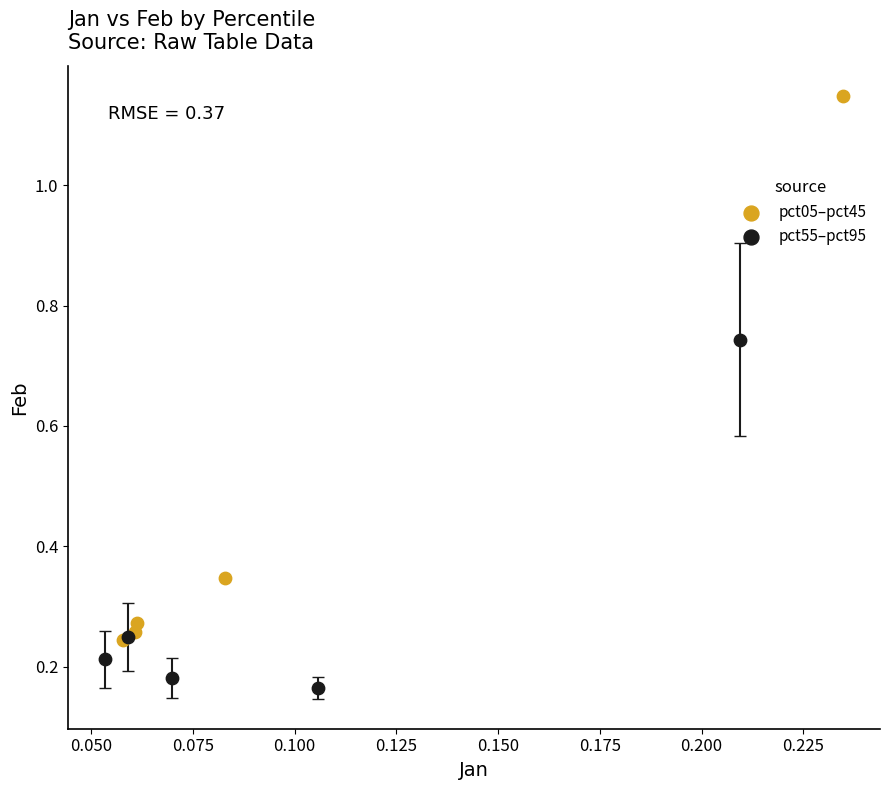

Which series has the largest Y range (max minus min)?

pct05–pct45